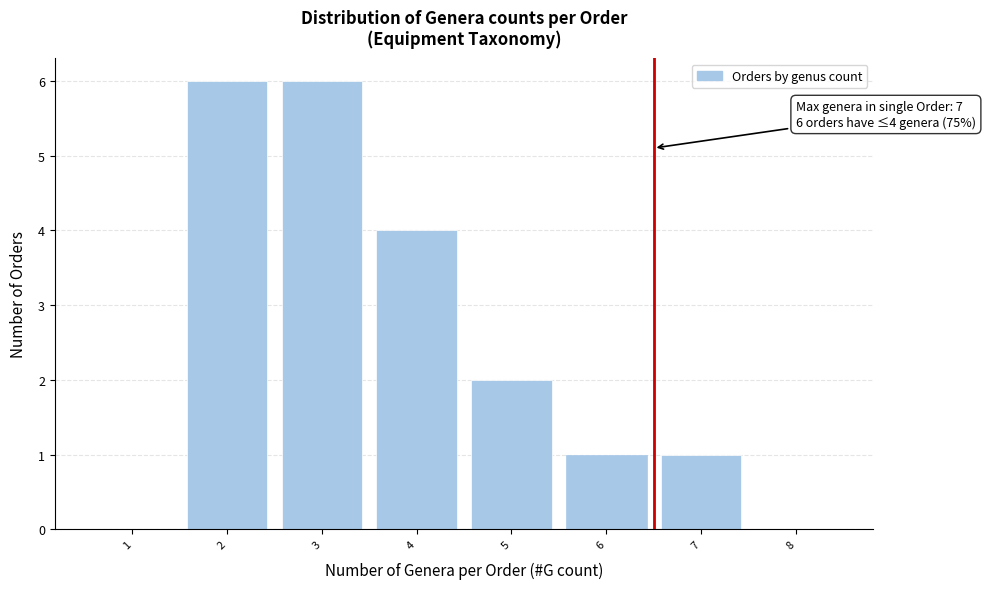

Reading right to left, what are all the values shown in this chart?

8=0	7=1	6=1	5=2	4=4	3=6	2=6	1=0